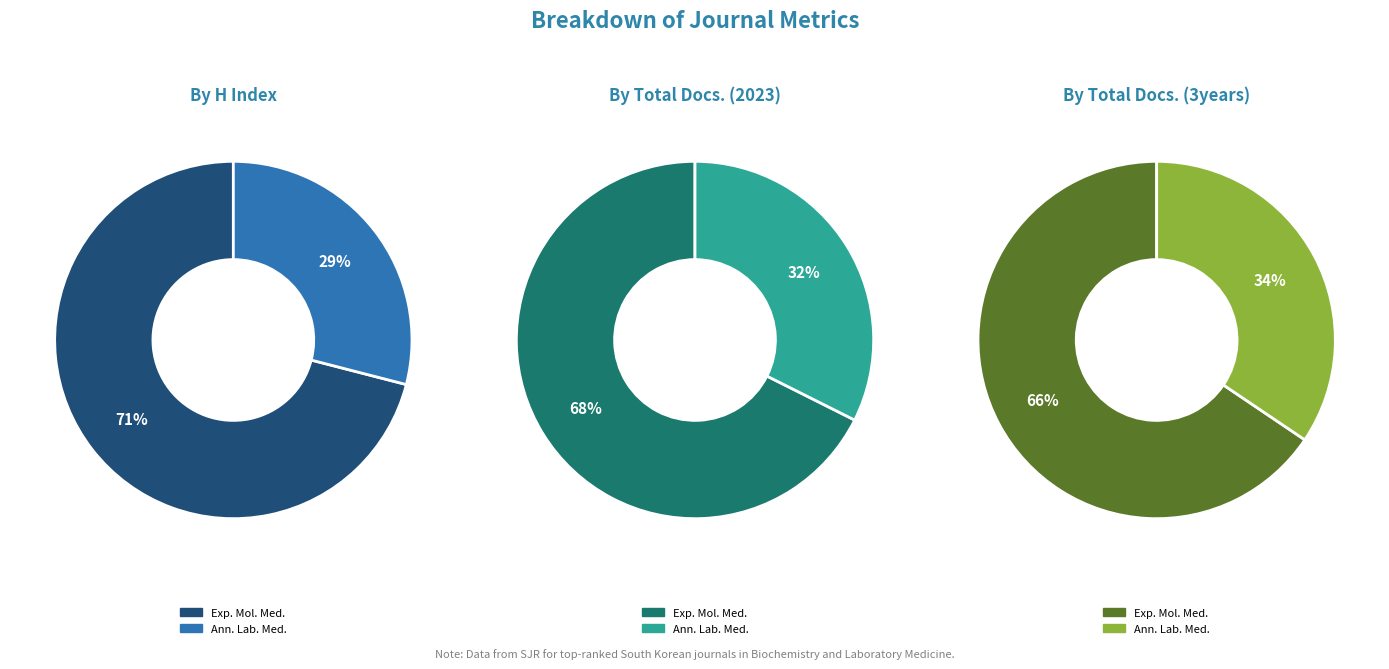

The Annals of Laboratory Medicine slice represents 34% of the pie. True or false?

True